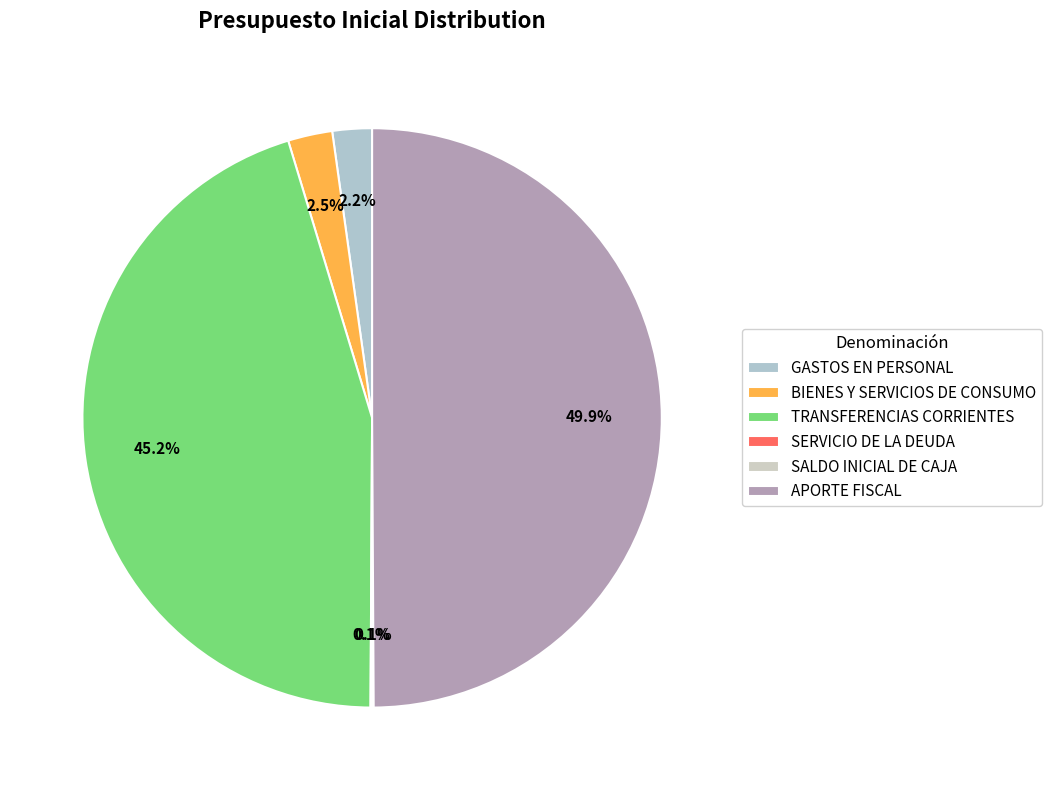

Which category has the smallest portion of the pie?

SERVICIO DE LA DEUDA